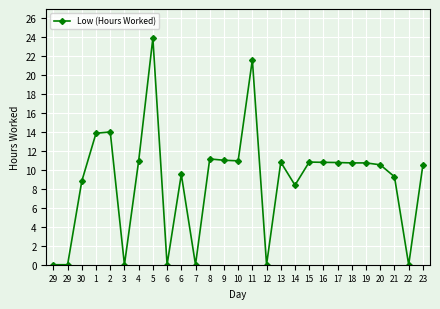

At which category does the data reach its first local valley?

3